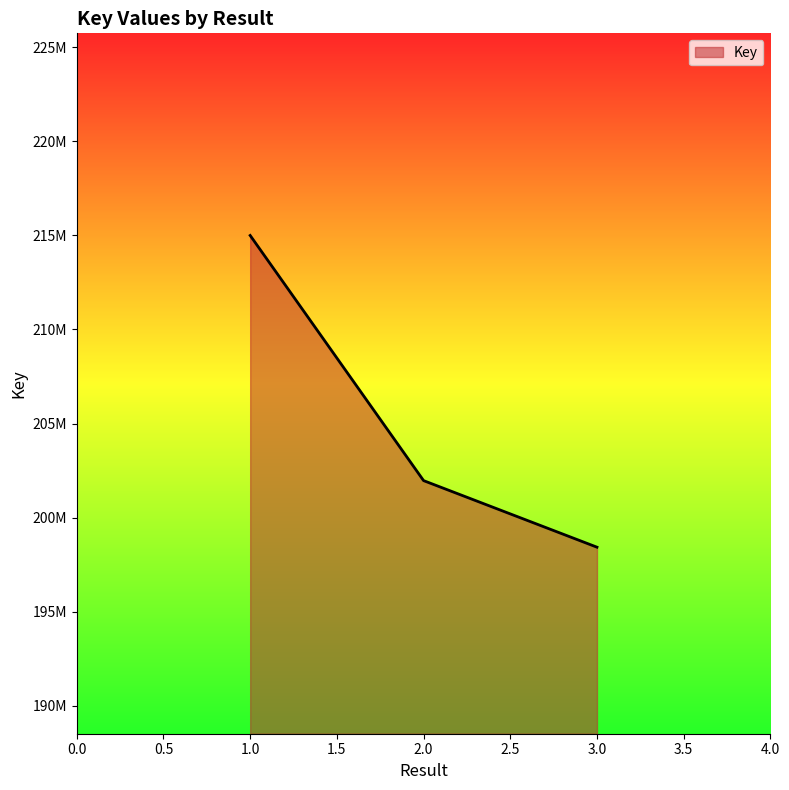

What is the smallest value displayed?

198422239